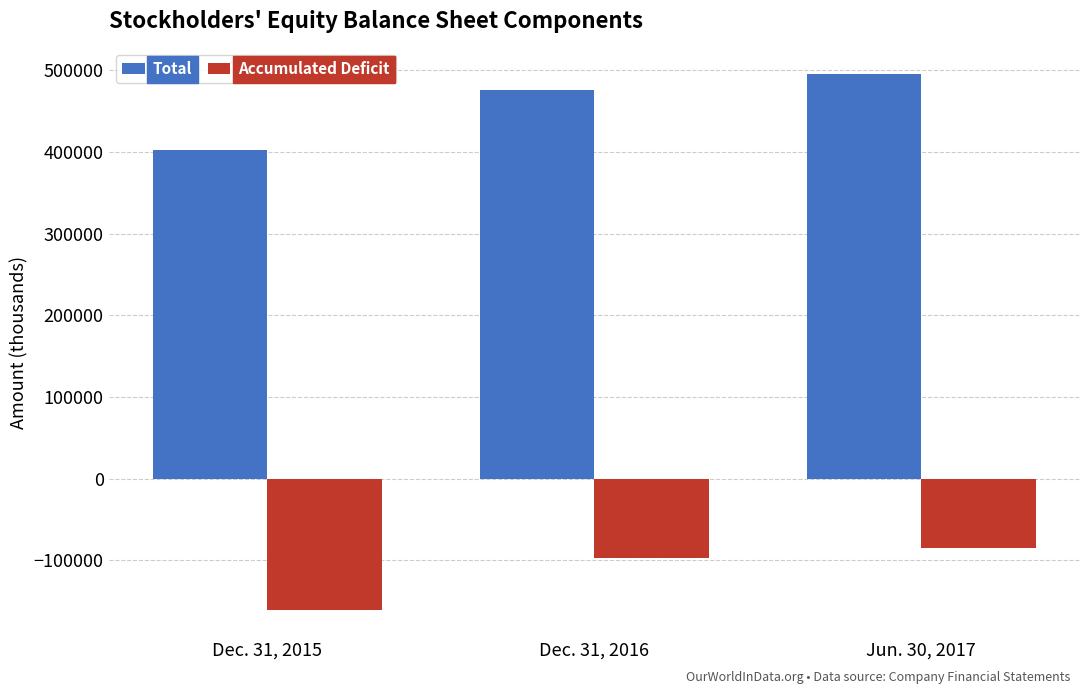

At how many categories does at least one series exceed 12720?

3